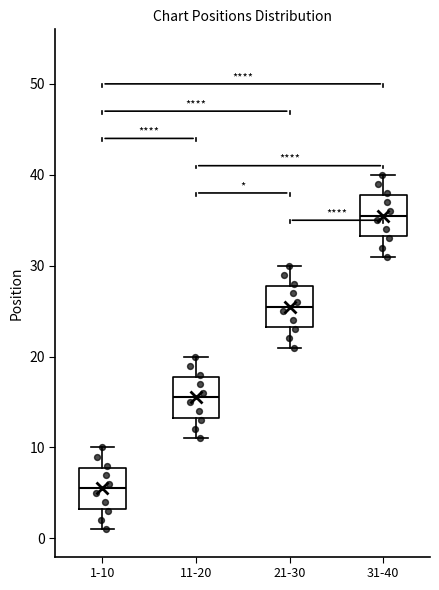

Reading left to right, read every box against the y-axis: the position of its median line, the range the box covers, and the ends of its whiskers. The values are not printed on the chart, so give them approximately, as read against the axis.

1-10: median 6, box 3 to 8, whiskers 1 to 10
11-20: median 16, box 13 to 18, whiskers 11 to 20
21-30: median 26, box 23 to 28, whiskers 21 to 30
31-40: median 36, box 33 to 38, whiskers 31 to 40